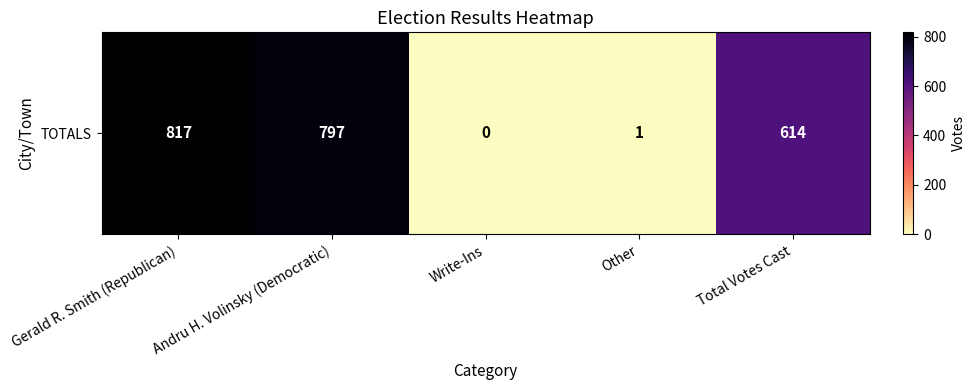

Count the number of categories in the chart.

5